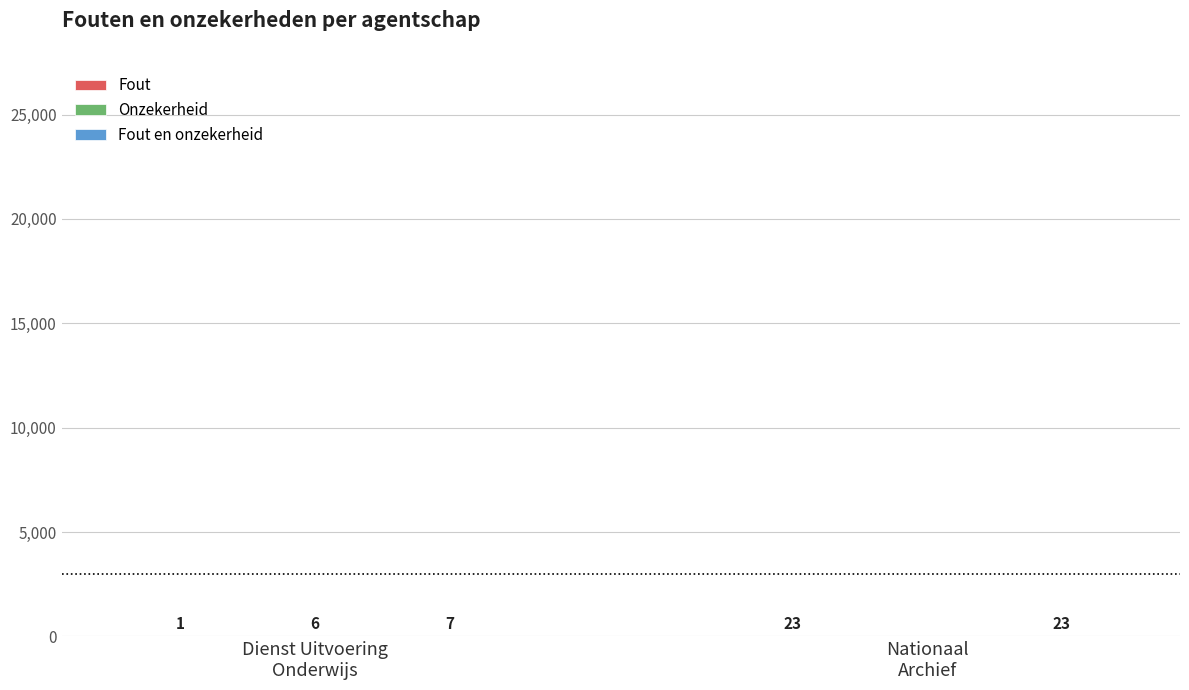

What is the maximum value shown in the chart?

23.0